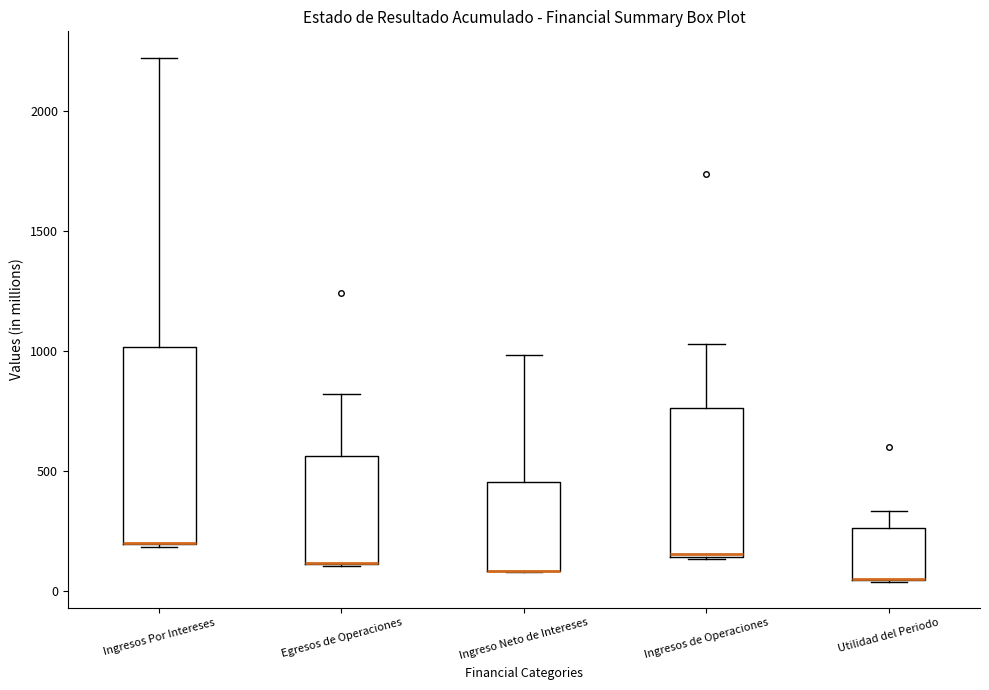

Where is the lower edge of the box for Utilidad del Periodo on the y-axis? The values are not printed on the chart, so give them approximately, as read against the axis.

50